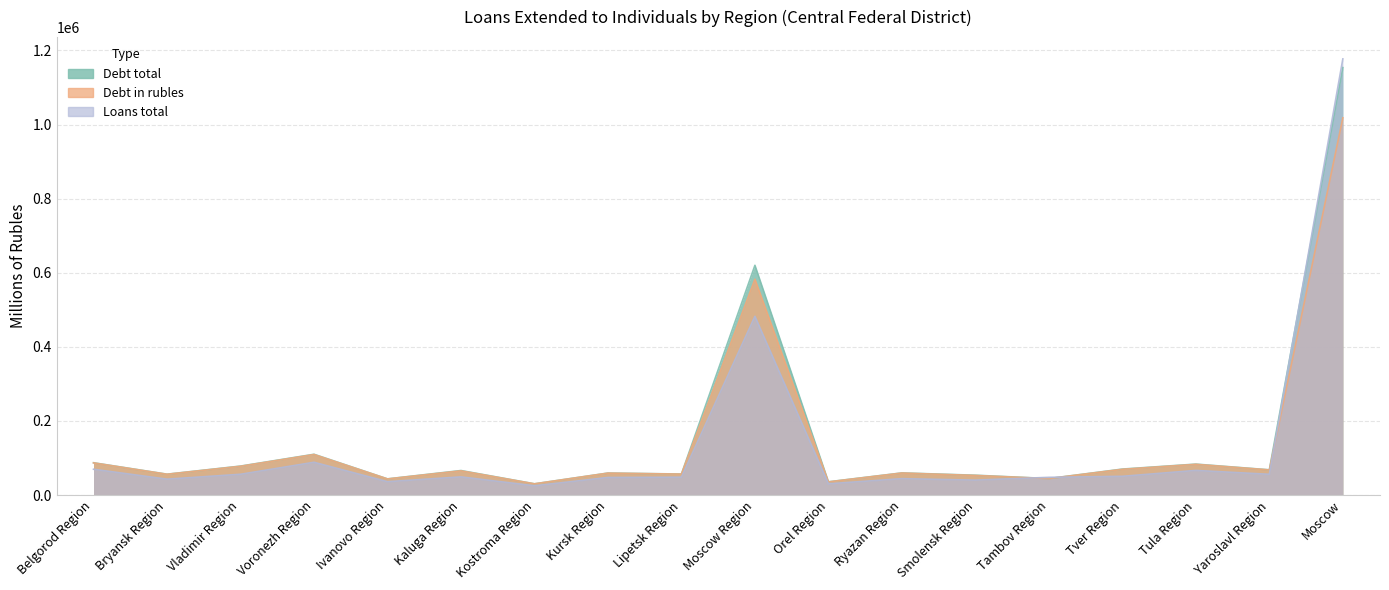

How many data points in Loans total are less than 49047?

9